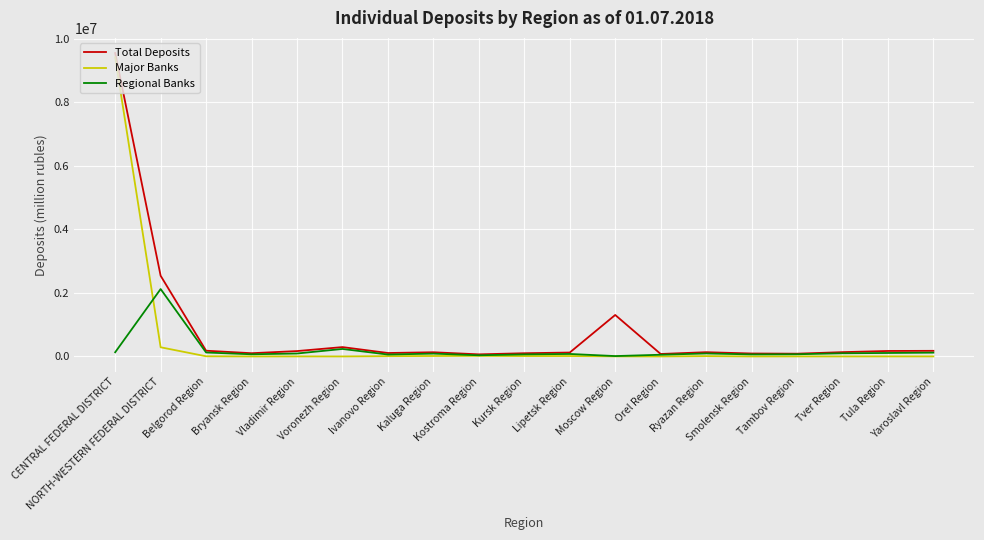

Is the value of Total Deposits at NORTH-WESTERN FEDERAL DISTRICT greater than the value of Regional Banks at CENTRAL FEDERAL DISTRICT?

Yes